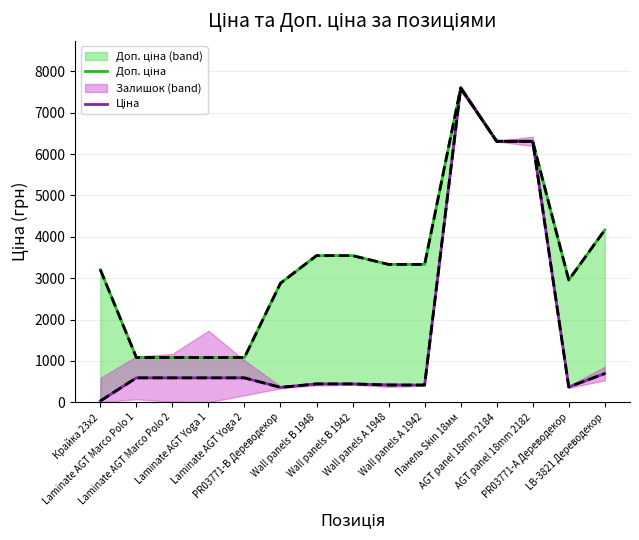

List the series in order of their peak value, lowest first.

Доп. ціна, Ціна